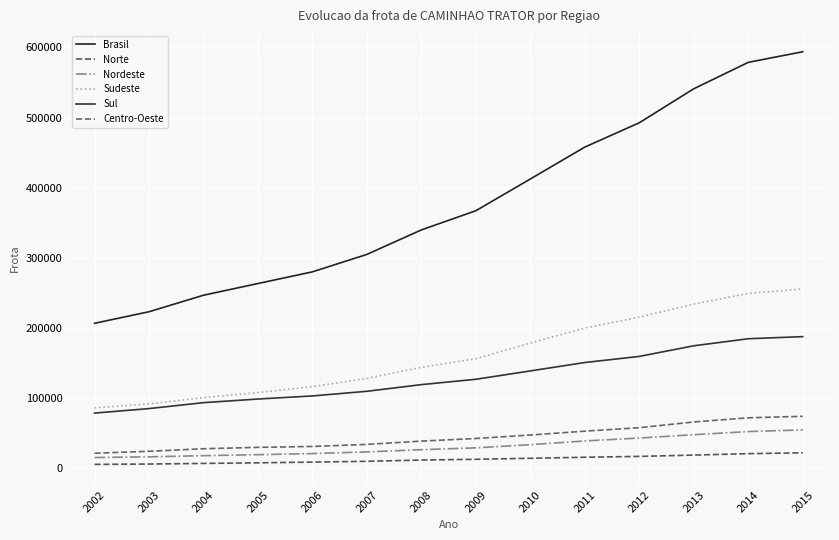

What is the approximate value of Norte at 2002, to the nearest 10?

5480